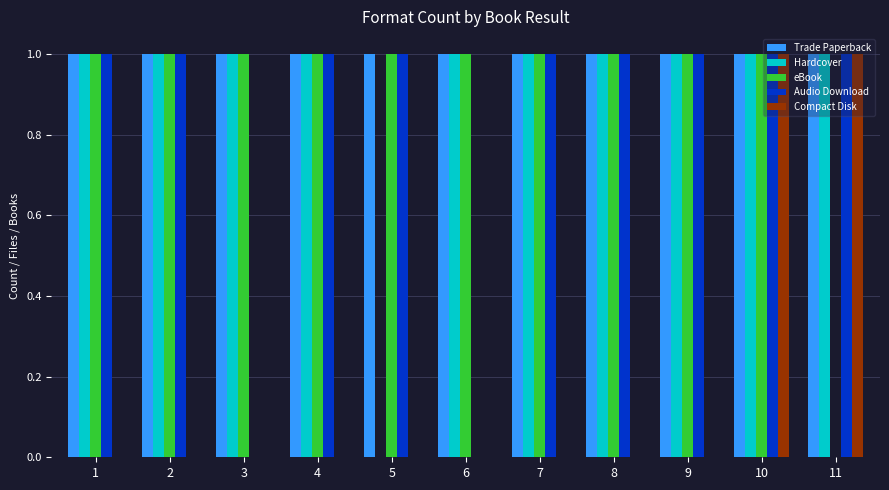

Reading left to right, list all the values displayed in this chart.

Trade Paperback: 1=1	2=1	3=1	4=1	5=1	6=1	7=1	8=1	9=1	10=1	11=1
Hardcover: 1=1	2=1	3=1	4=1	5=0	6=1	7=1	8=1	9=1	10=1	11=1
eBook: 1=1	2=1	3=1	4=1	5=1	6=1	7=1	8=1	9=1	10=1	11=0
Audio Download: 1=1	2=1	3=0	4=1	5=1	6=0	7=1	8=1	9=1	10=1	11=1
Compact Disk: 1=0	2=0	3=0	4=0	5=0	6=0	7=0	8=0	9=0	10=1	11=1